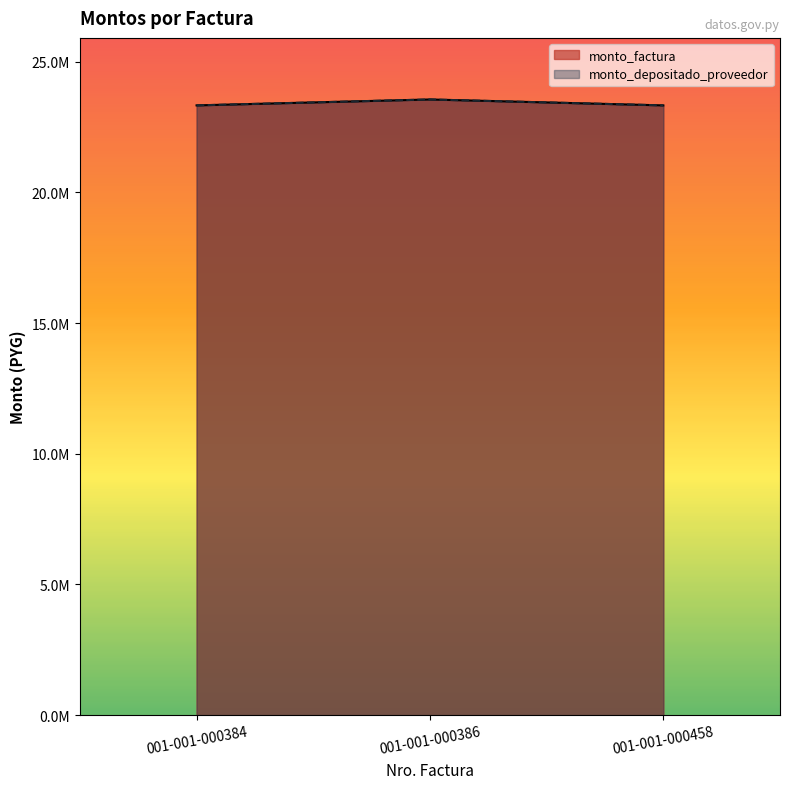

How many monto_depositado_proveedor values are between 23333235 and 23560000?

3